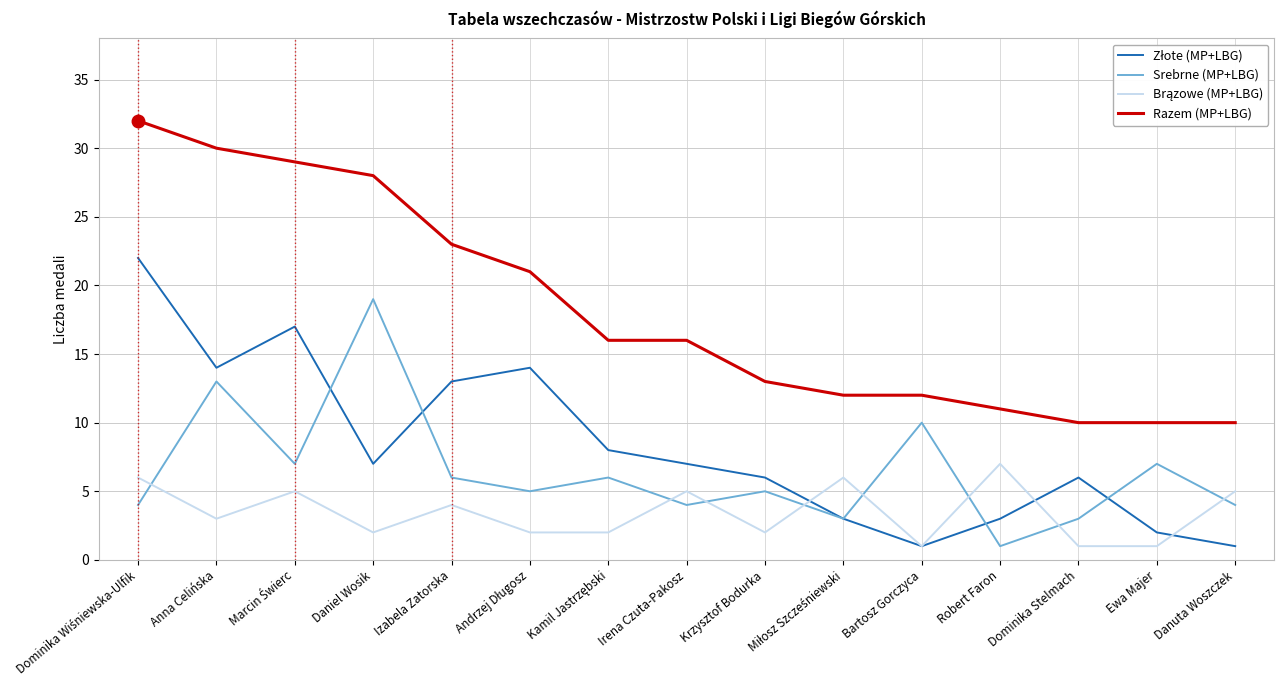

True or false: Razem (MP+LBG) and Srebrne (MP+LBG) cross at least once.

False